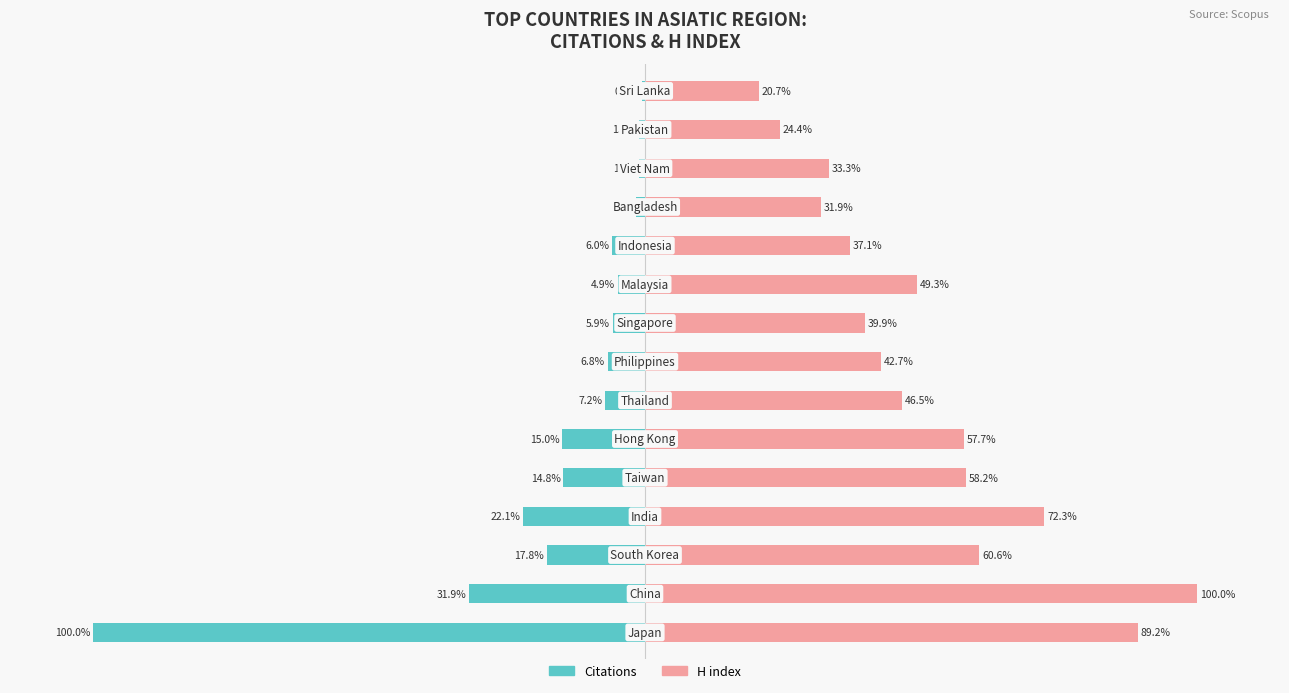

What is the value of the Citations bar at the 8th from the left?

-6.8